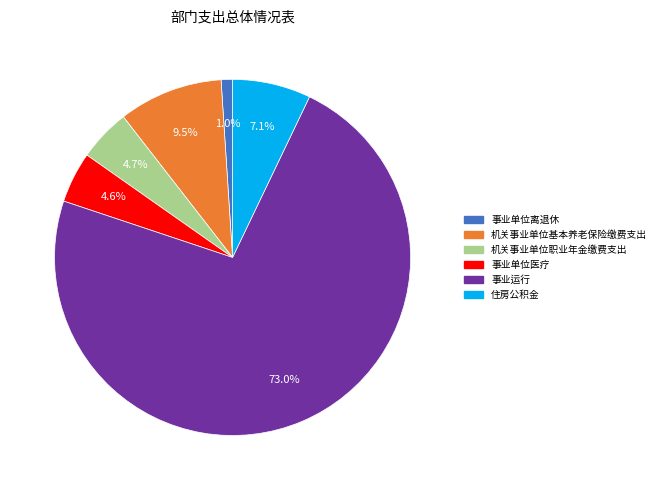

To the nearest percent, what is the average slice percentage?

17%